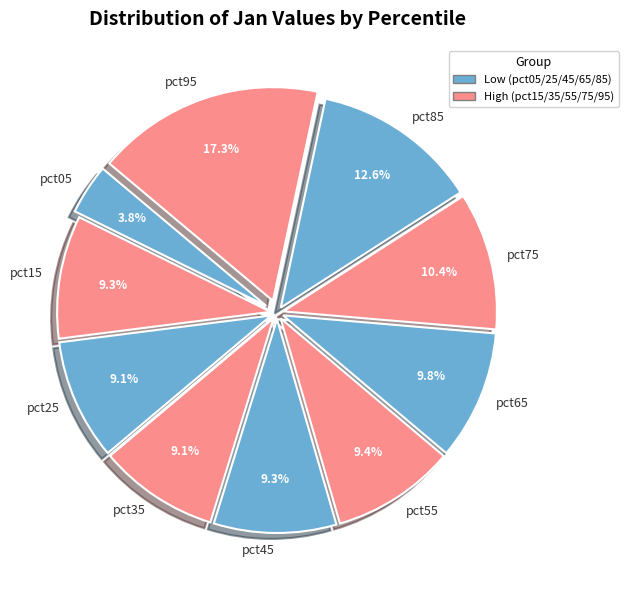

Is it true that pct15 is 9% of the pie?

True